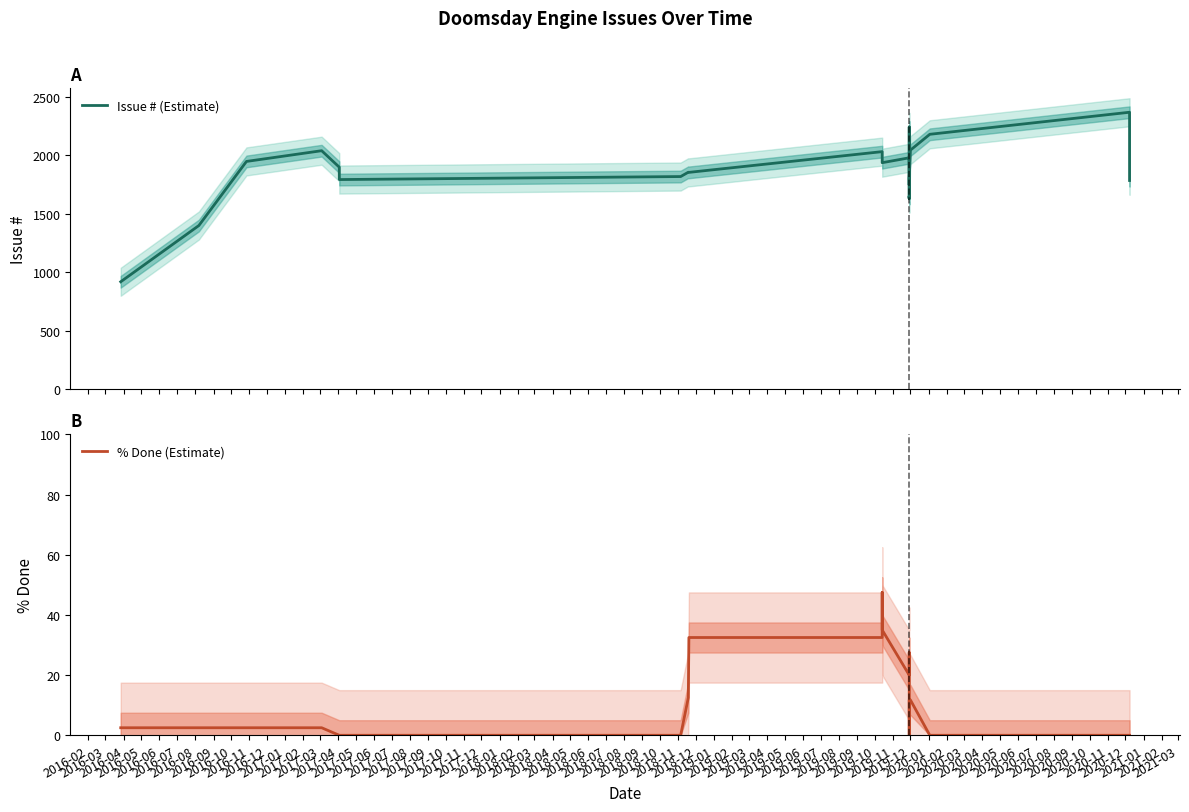

Reading right to left, transcribe all the data shown in this chart.

Issue # (Estimate): 1783.8	2367.2	2178.8	2043.2	1803.0	1631.0	1650.2	1630.8	1749.8	1805.0	1868.2	2010.5	2125.2	2241.8	2157.0	2056.5	1887.2	1746.0	1773.2	1837.2	1977.8	1936.0	2003.0	2030.5	1853.2	1854.5	1817.5	1791.8	1897.5	2038.5	1946.8	1398.8	918.0
% Done (Estimate): 0.0	0.0	0.0	11.8	11.8	11.8	11.8	0.0	0.0	0.0	0.0	0.0	0.0	0.0	0.0	0.0	7.5	12.5	12.5	27.5	20.0	35.0	47.5	32.5	32.5	12.5	0.0	0.0	0.0	2.5	2.5	2.5	2.5